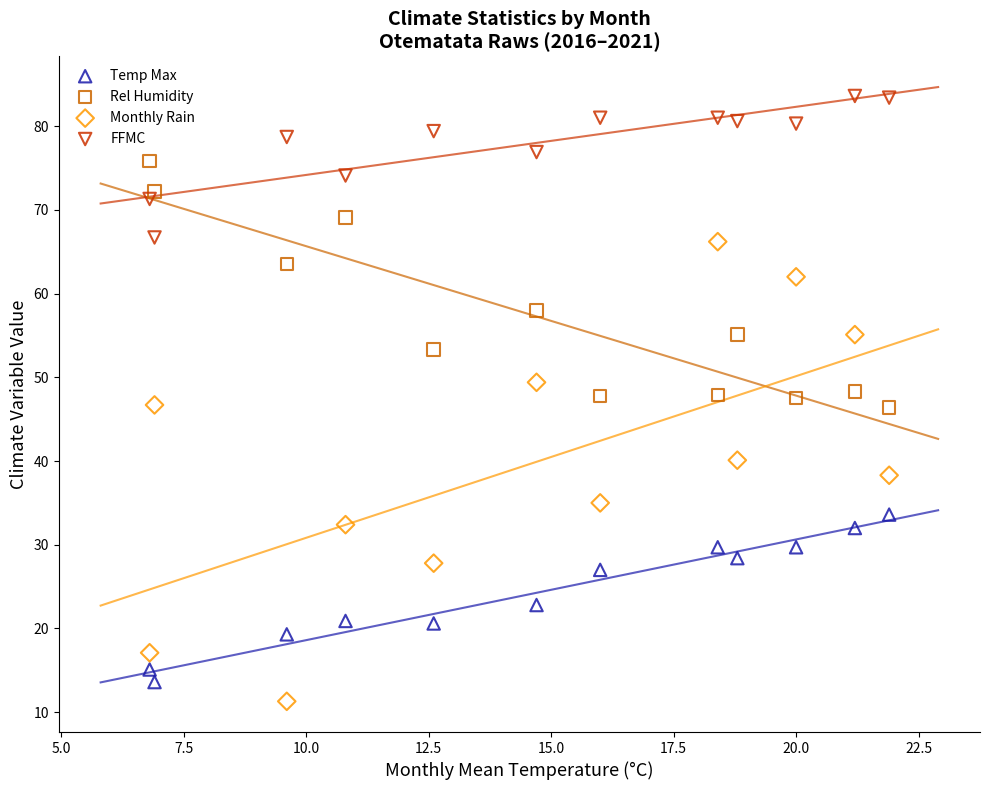

Which series has the widest spread of Y values?

Monthly Rain